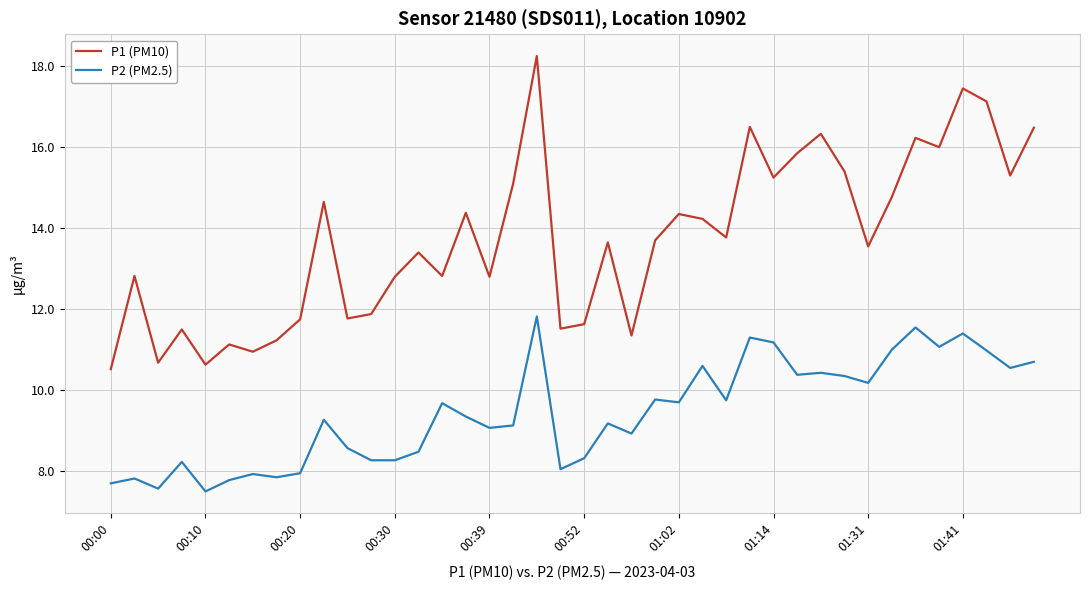

True or false: P2 (PM2.5) and P1 (PM10) cross at least once.

False